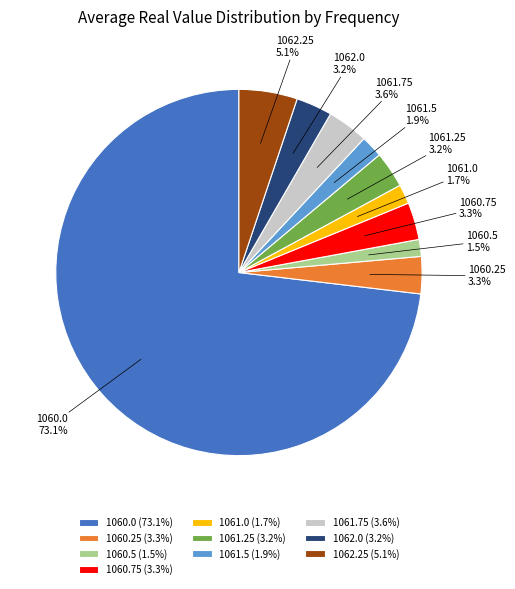

Between 1061.0 and 1062.25, which is larger?

1062.25